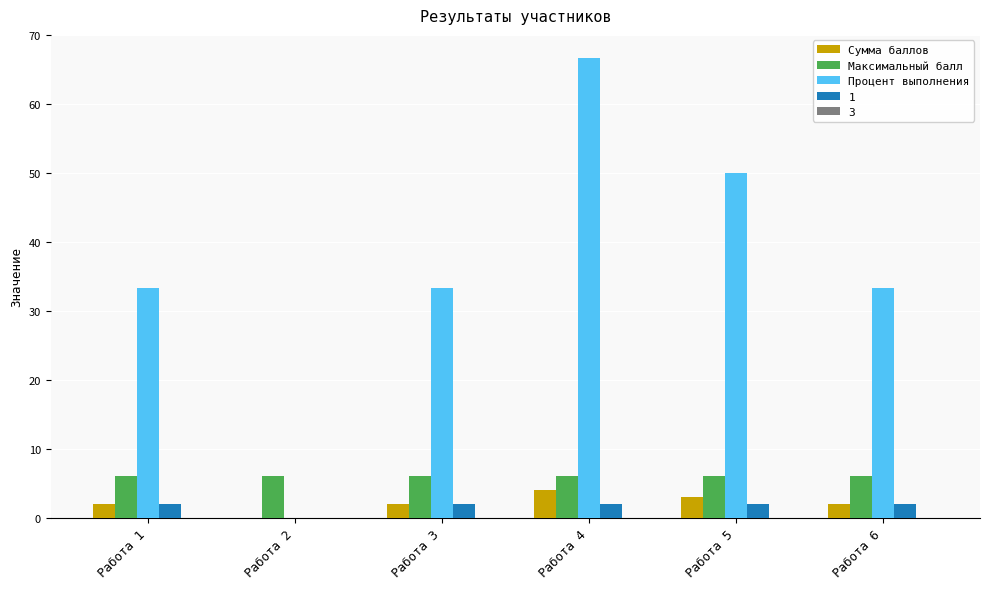

Between Работа 1 and Работа 5, which series saw the biggest shift?

Процент выполнения